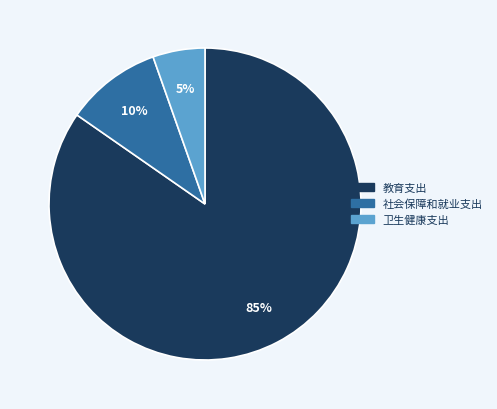

Count the number of slices in the pie.

3